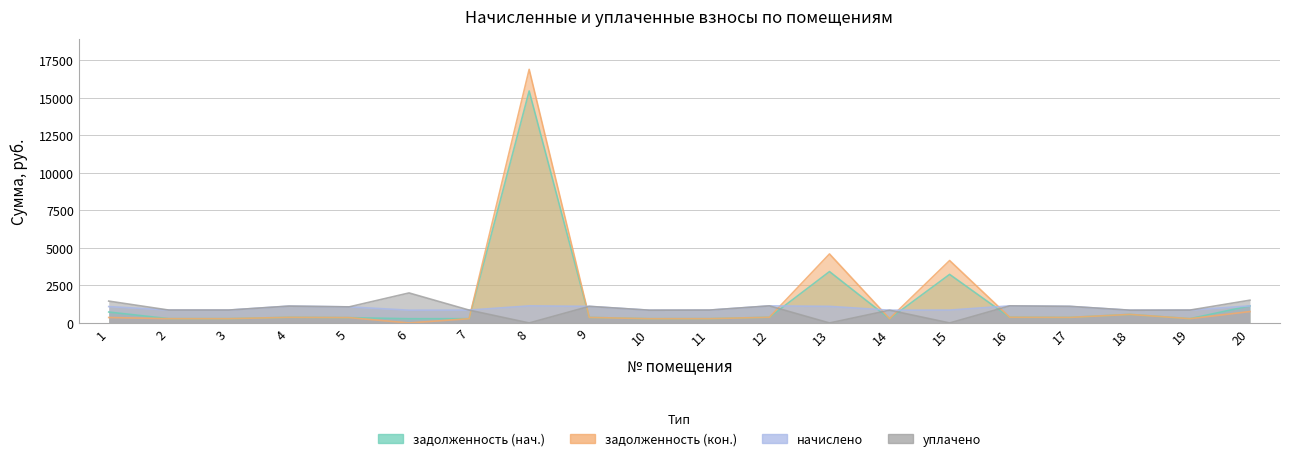

How many data points in начислено are less than 1073?

10